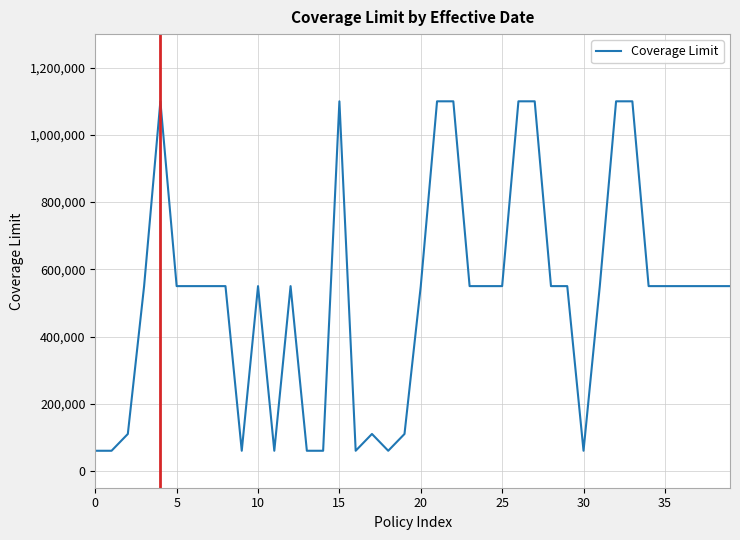

What is the difference between the second highest and second lowest values?

1040000